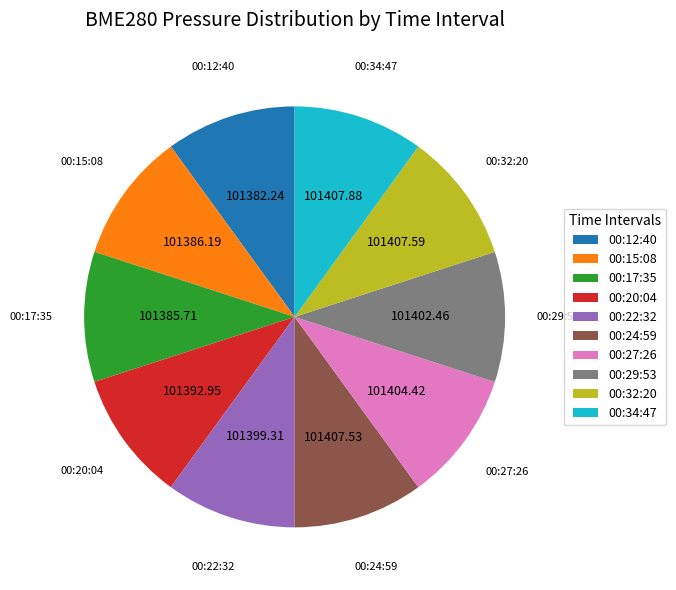

Does 00:32:20 represent more than half of the total?

No